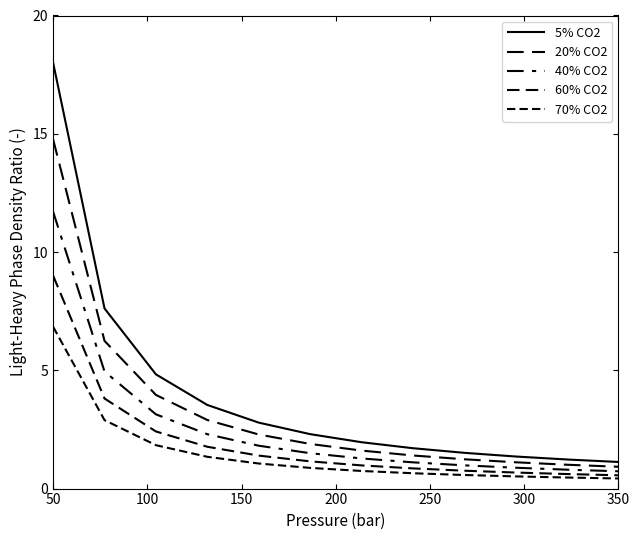

How many series are shown in this chart?

5